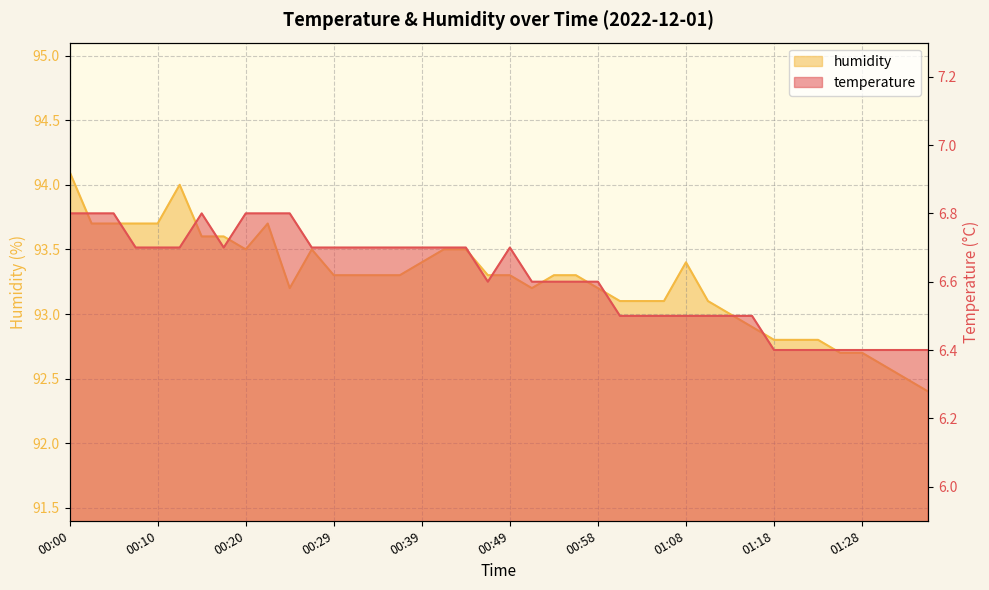

At which category is the sum across all series the highest?

00:00